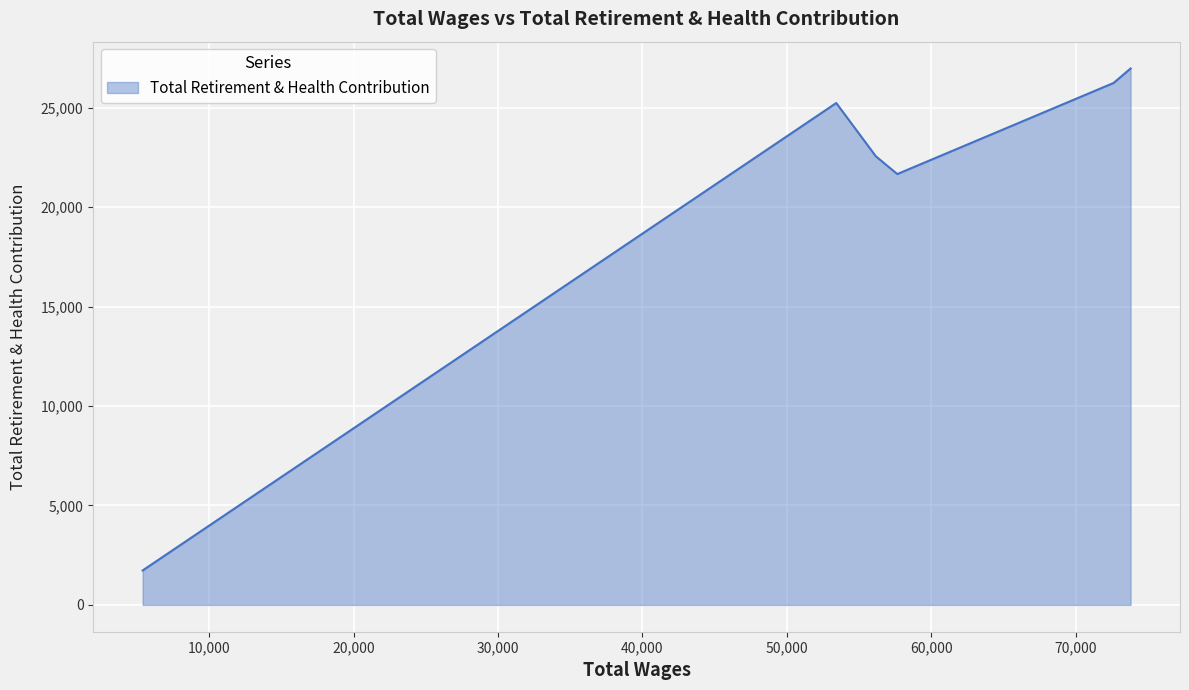

How many data points are less than 25240?

3